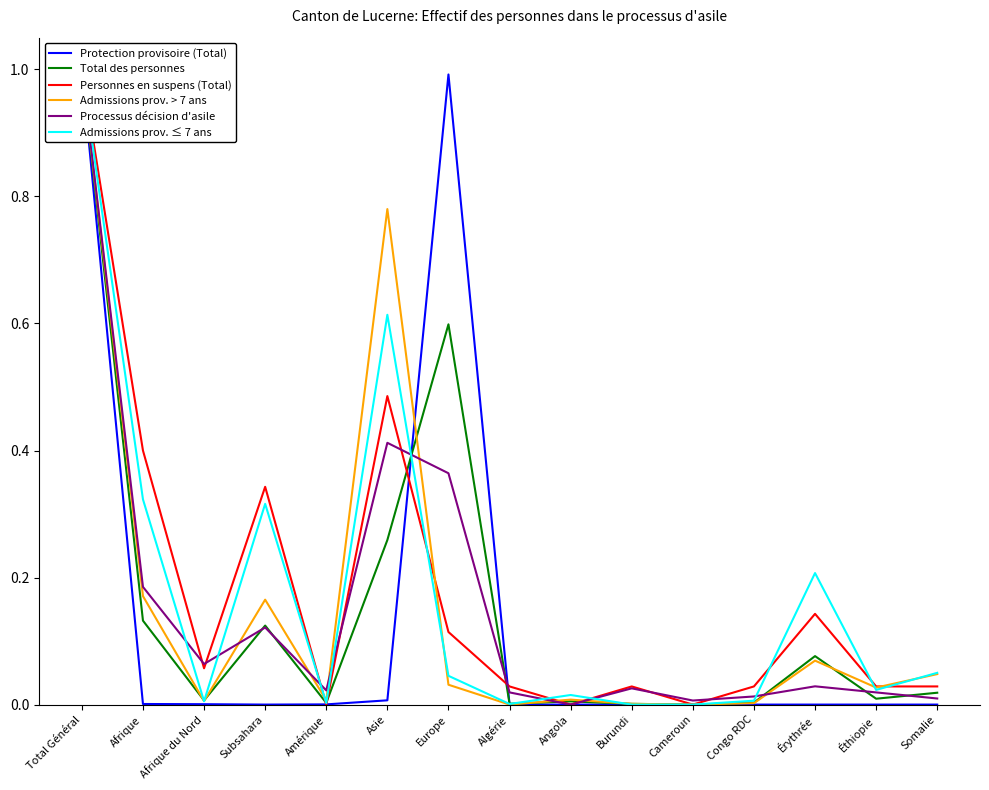

Reading left to right, extract all data points from this chart.

Protection provisoire (Total): 1.0	0.0	0.0	0.0	0.0	0.0	1.0	0.0	0.0	0.0	0.0	0.0	0.0	0.0	0.0
Total des personnes: 1.0	0.1	0.0	0.1	0.0	0.3	0.6	0.0	0.0	0.0	0.0	0.0	0.1	0.0	0.0
Personnes en suspens (Total): 1.0	0.4	0.1	0.3	0.0	0.5	0.1	0.0	0.0	0.0	0.0	0.0	0.1	0.0	0.0
Admissions prov. > 7 ans: 1.0	0.2	0.0	0.2	0.0	0.8	0.0	0.0	0.0	0.0	0.0	0.0	0.1	0.0	0.0
Processus décision d'asile: 1.0	0.2	0.1	0.1	0.0	0.4	0.4	0.0	0.0	0.0	0.0	0.0	0.0	0.0	0.0
Admissions prov. ≤ 7 ans: 1.0	0.3	0.0	0.3	0.0	0.6	0.0	0.0	0.0	0.0	0.0	0.0	0.2	0.0	0.1